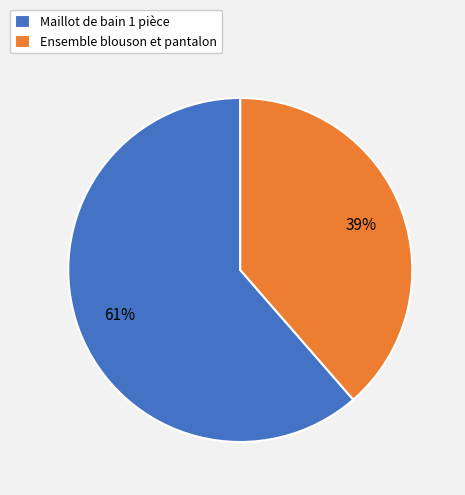

Does Ensemble blouson et pantalon account for over 50% of the chart?

No